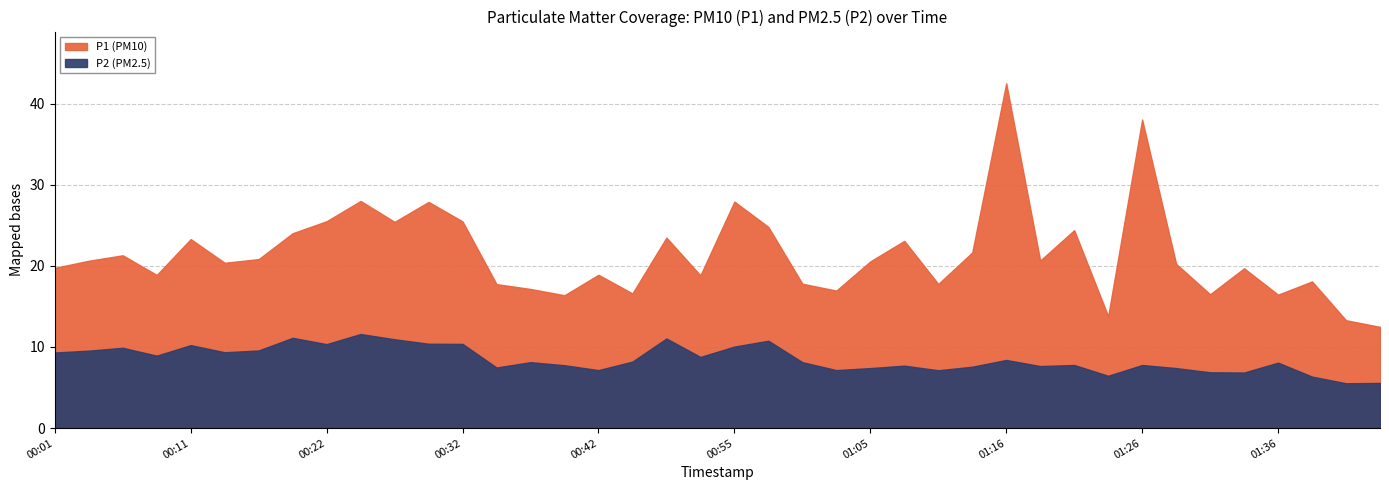

The P2 series shows 9.6 at 00:04. True or false?

True